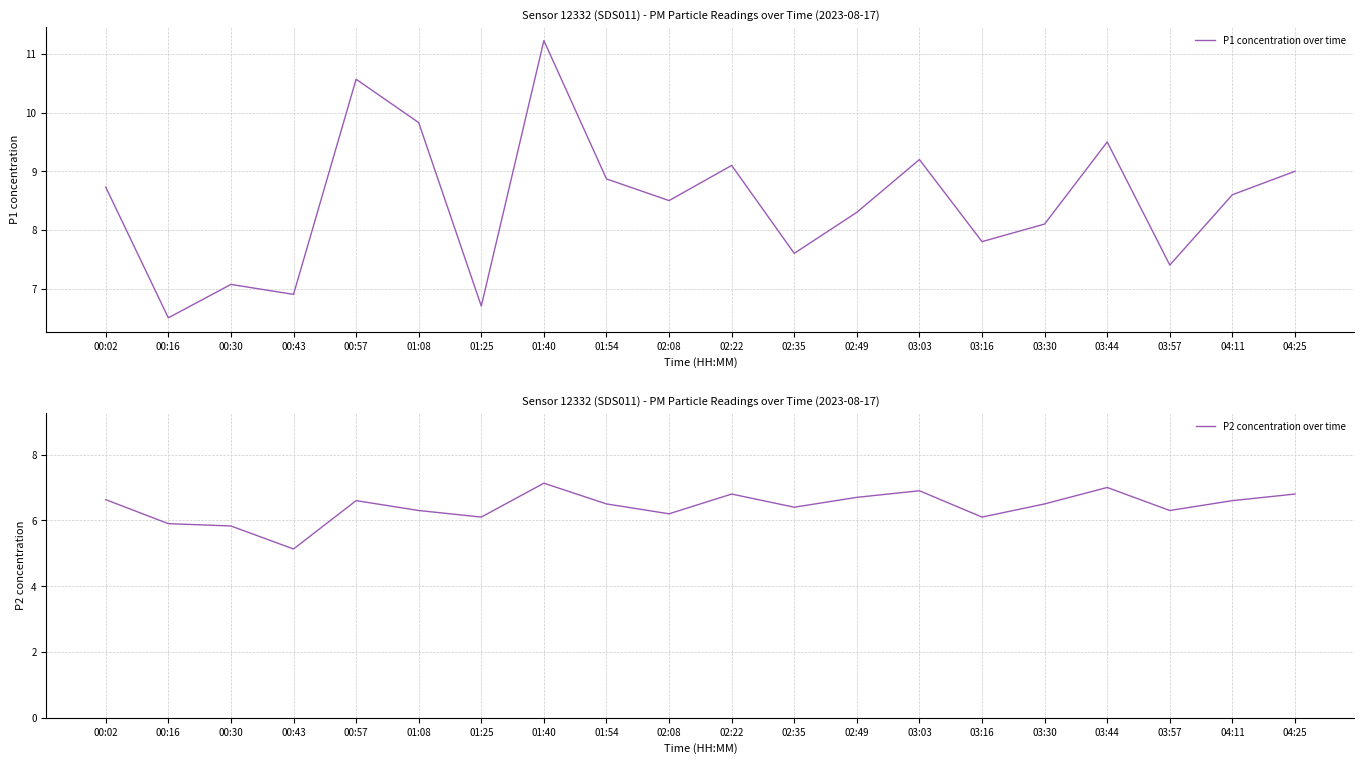

What is the minimum value for P2 concentration over time?

5.1